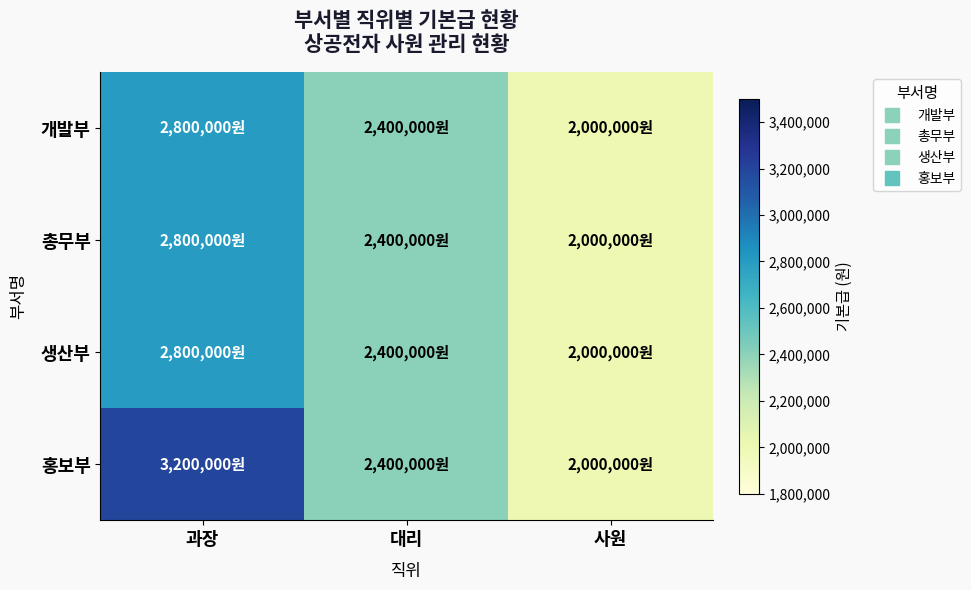

Which series has the largest total across all categories?

홍보부